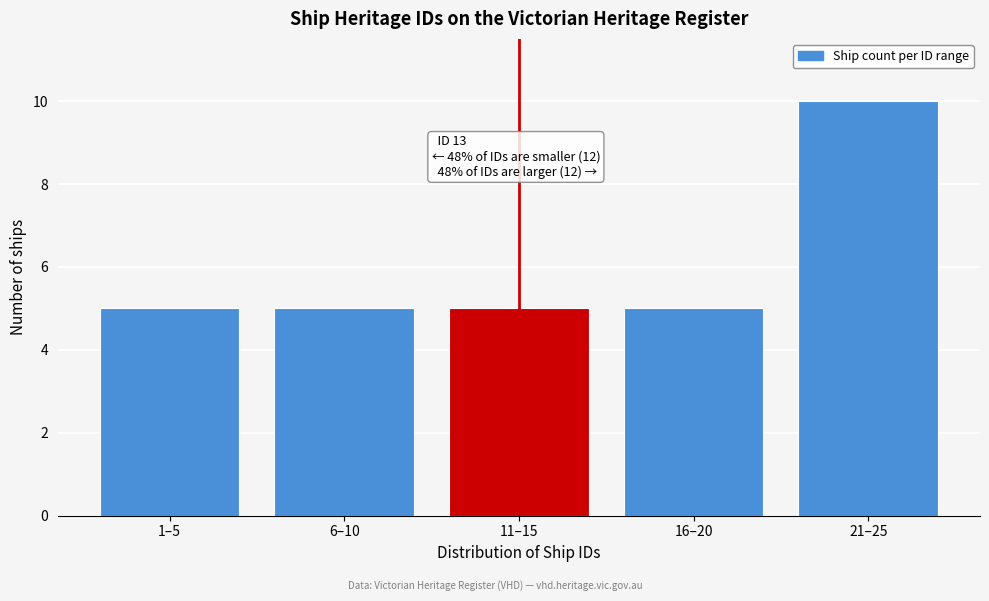

Reading left to right, list all the values displayed in this chart.

5	5	5	5	10